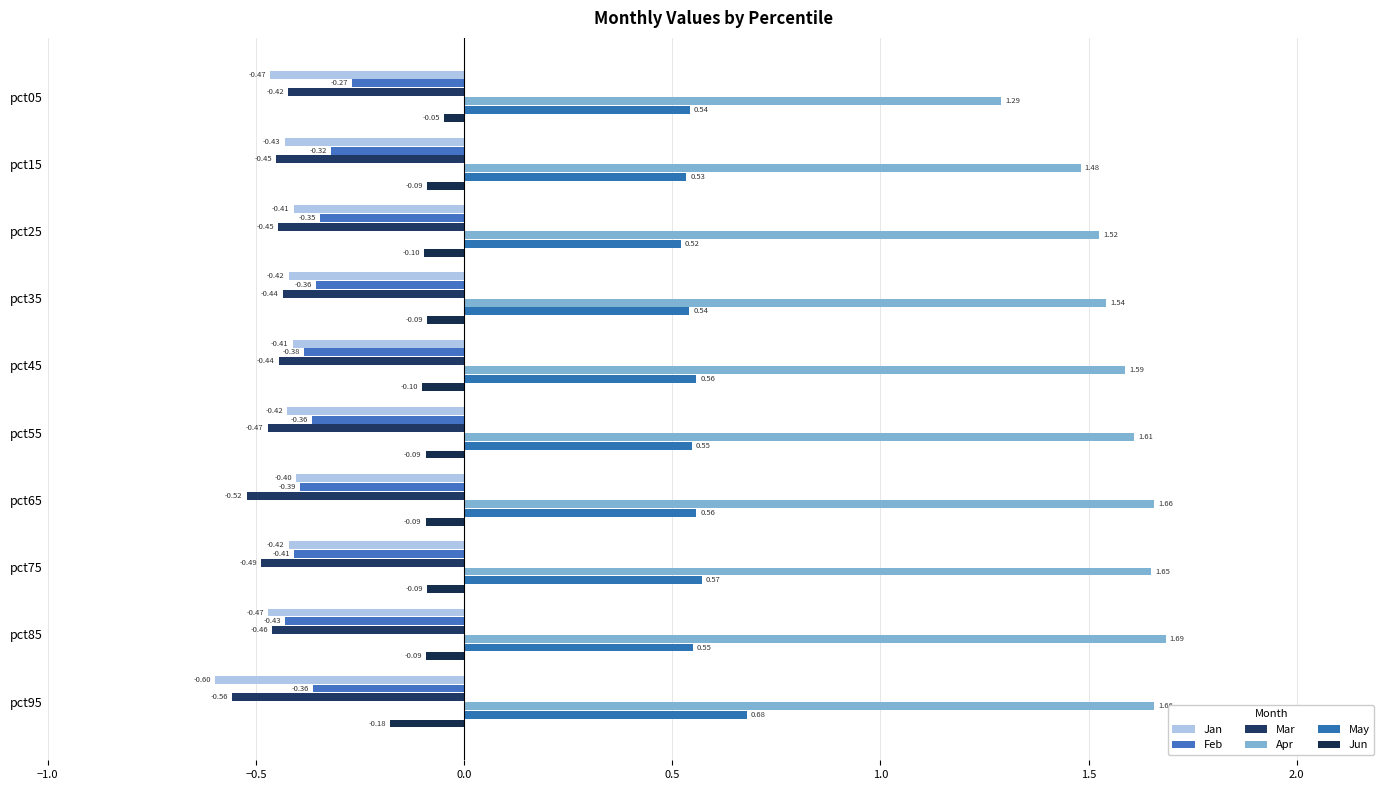

Count the number of data series in this chart.

6